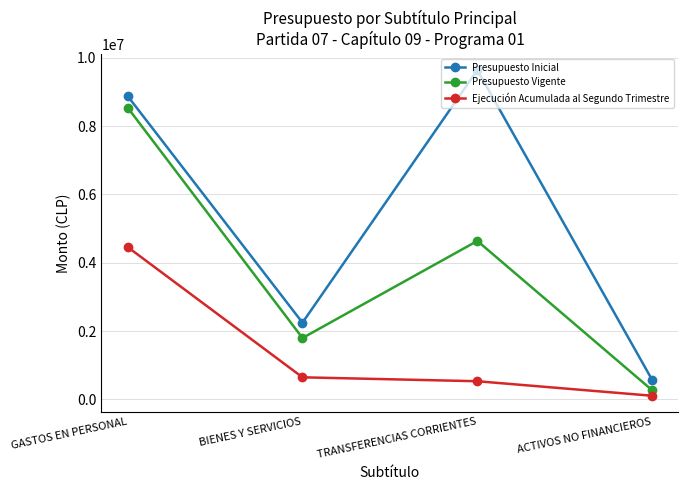

Where is the first local minimum for Presupuesto Inicial?

BIENES Y SERVICIOS